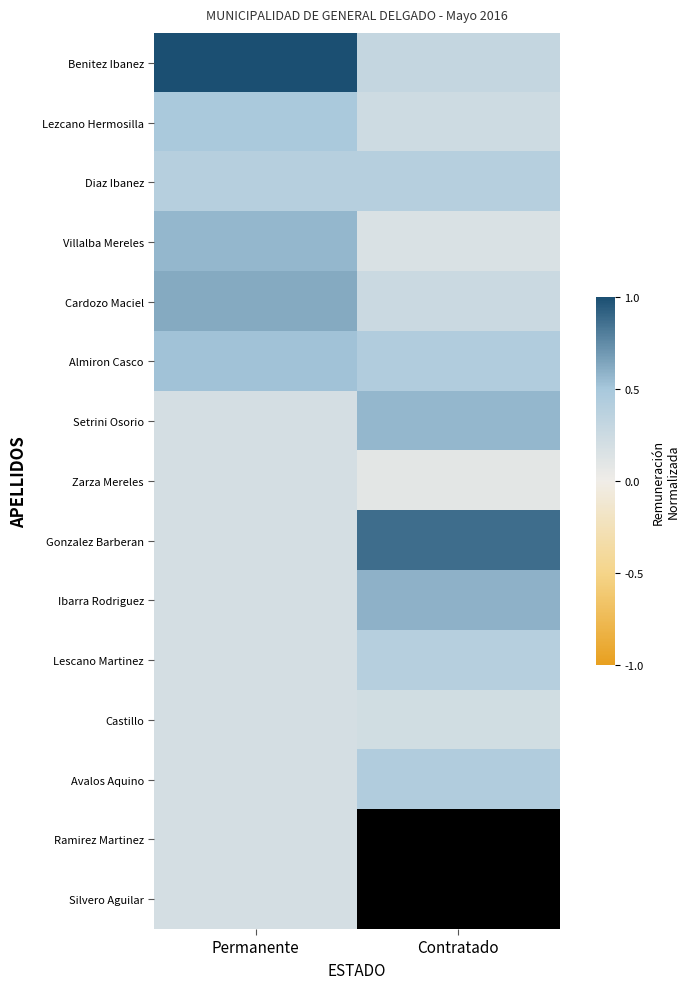

What is the smallest value displayed?

0.1